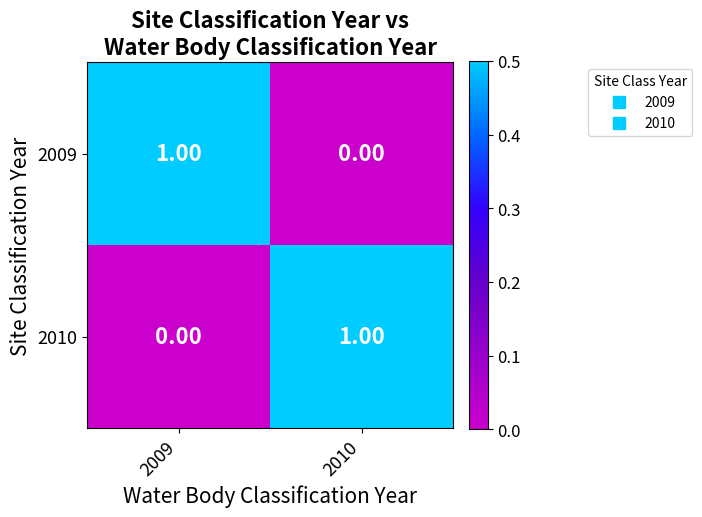

Rank the categories by 2010 value from lowest to highest.

2009, 2010